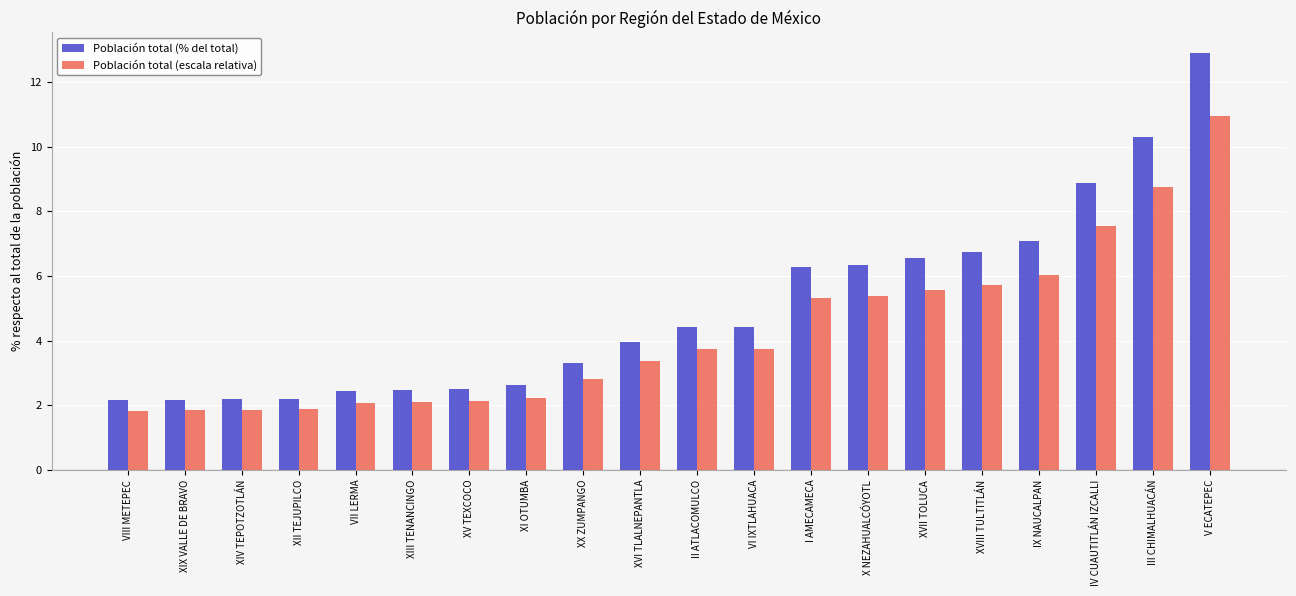

What is the highest value of the Población total (escala relativa) series?

11.0